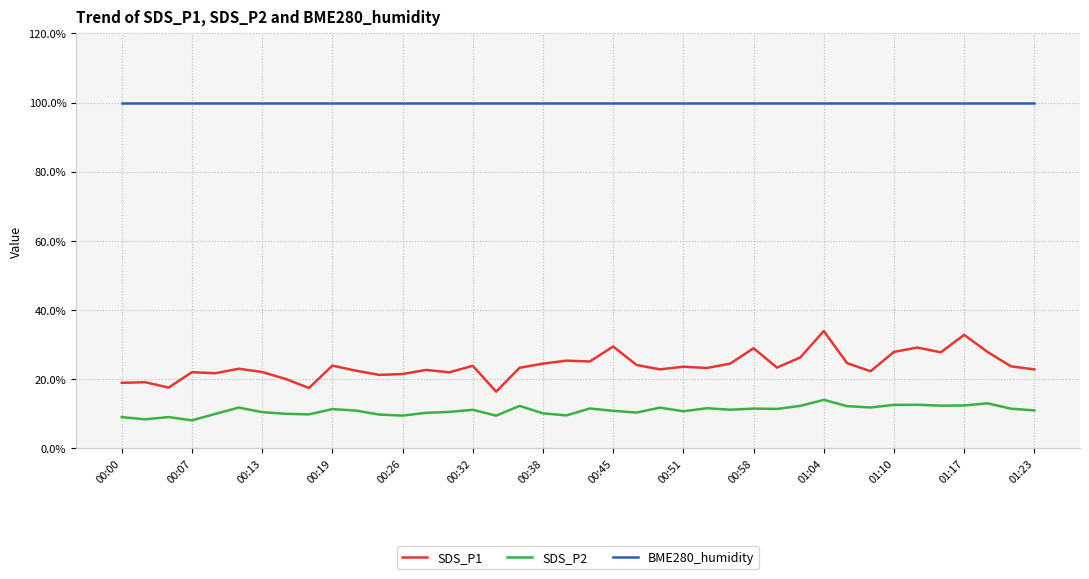

Which series has the largest total across all categories?

BME280_humidity